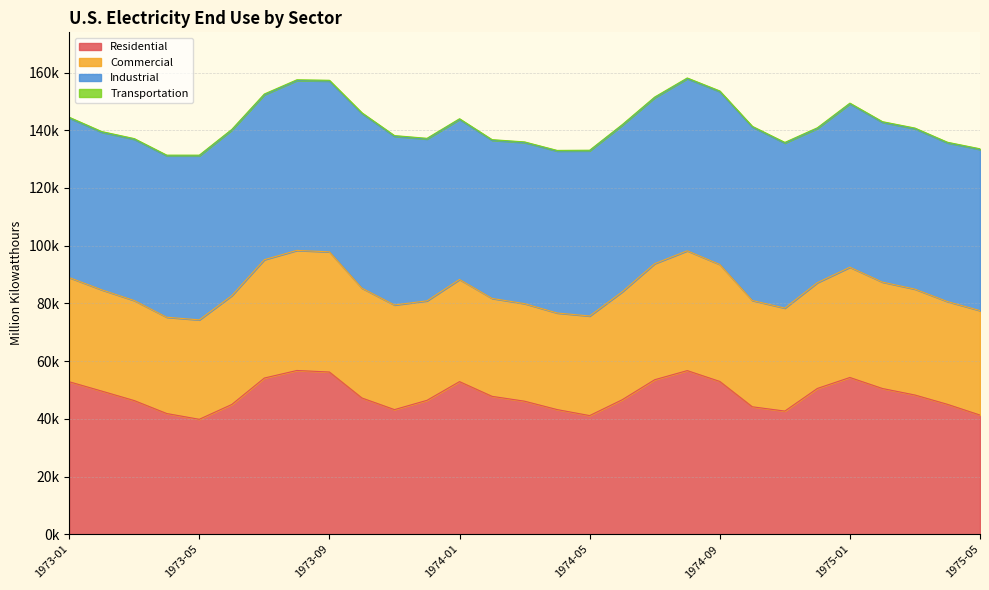

Between 1973-11 and 1974-05, which series saw the biggest shift?

Residential